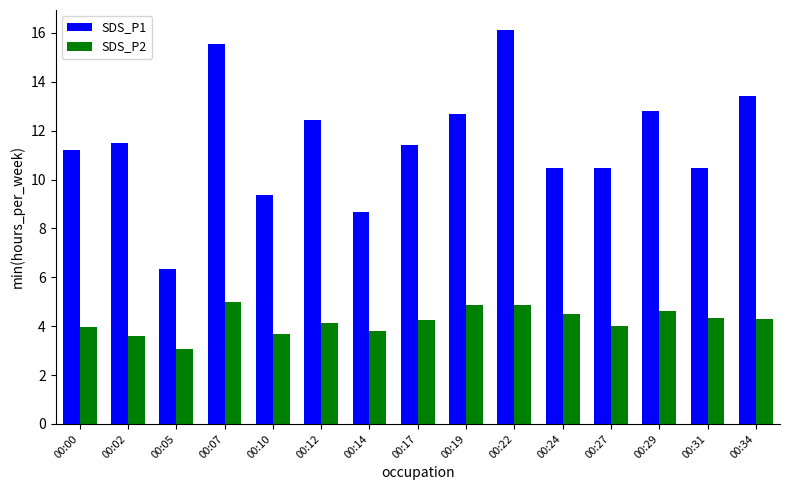

Which series has the largest range (max minus min)?

SDS_P1